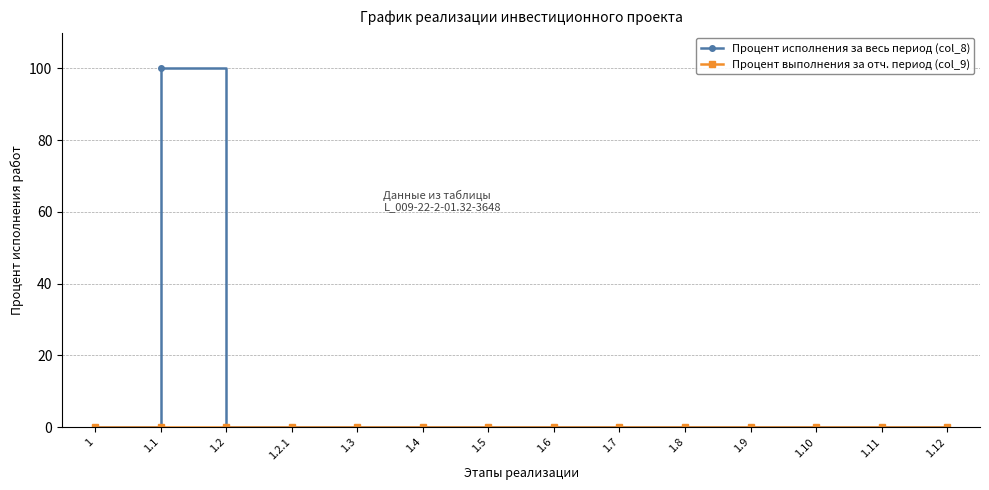

True or false: Процент исполнения за весь период (col_8) has more than 0 points higher than both neighbors.

True